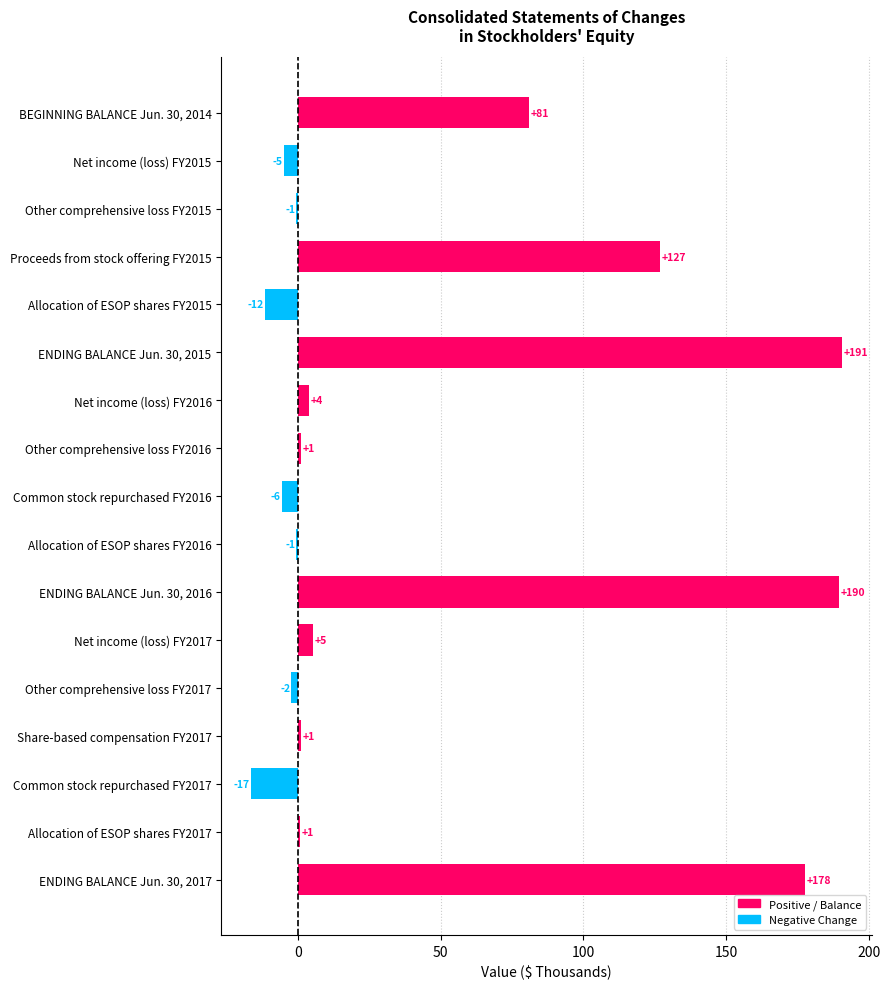

Which category has the highest value across all series?

ENDING BALANCE Jun. 30, 2015